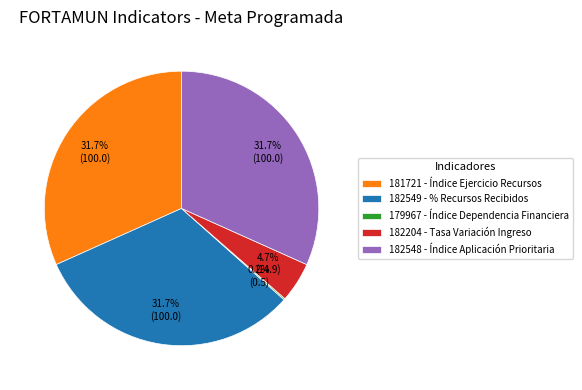

To the nearest percent, what percentage of the pie is 182548?

32%